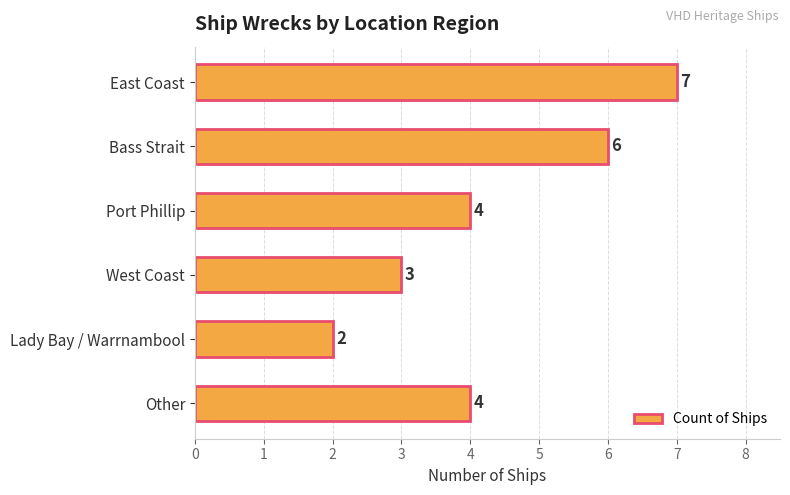

What is the change in value from West Coast to Other?

+1